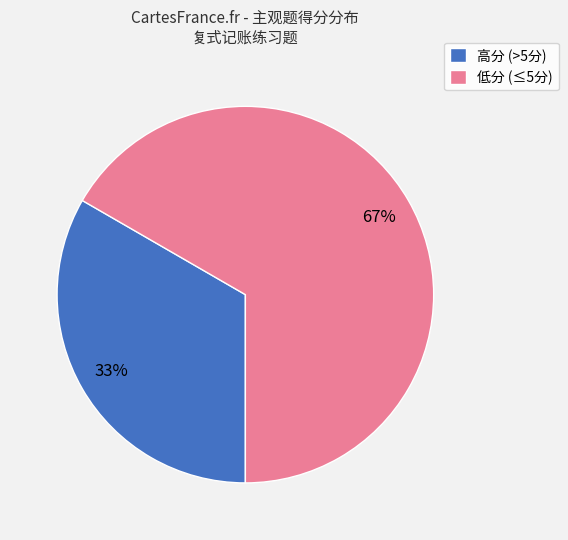

Is the sum of 高分 (>5分) and 低分 (≤5分) greater than half?

Yes